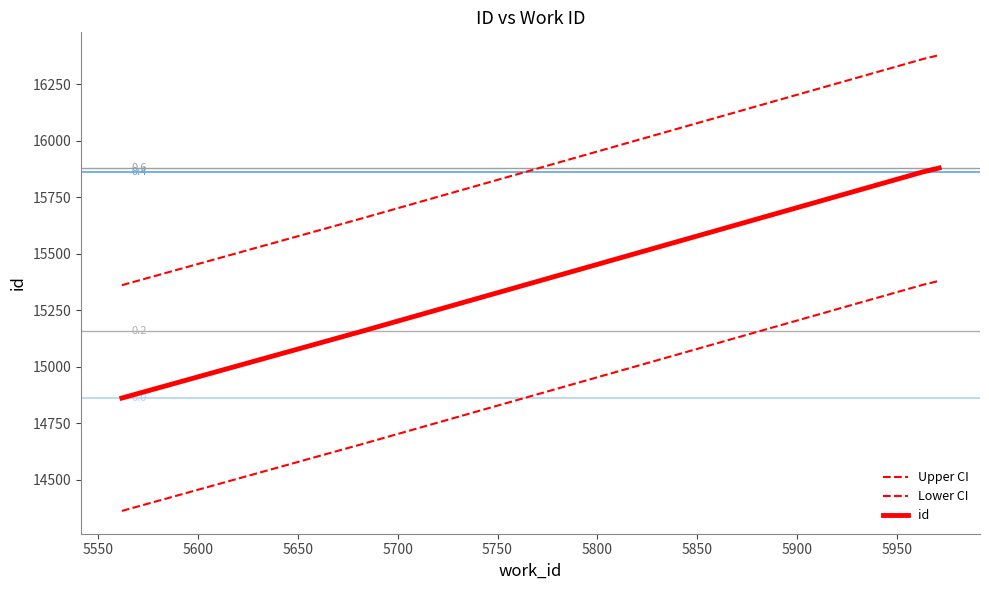

Is this an area chart (filled region under the line)?

No